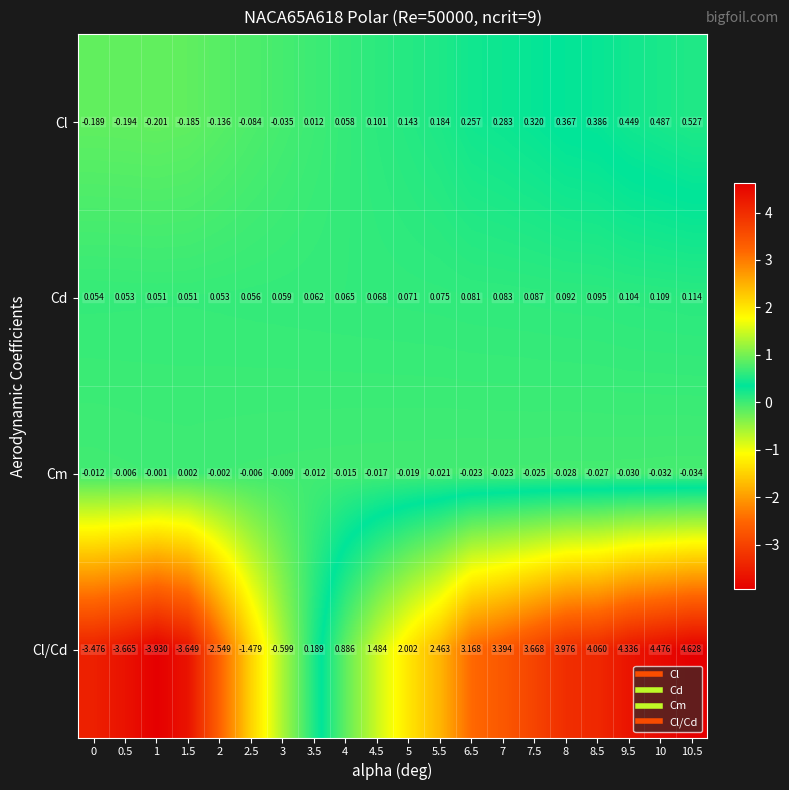

Which series has the largest total across all categories?

Cl/Cd